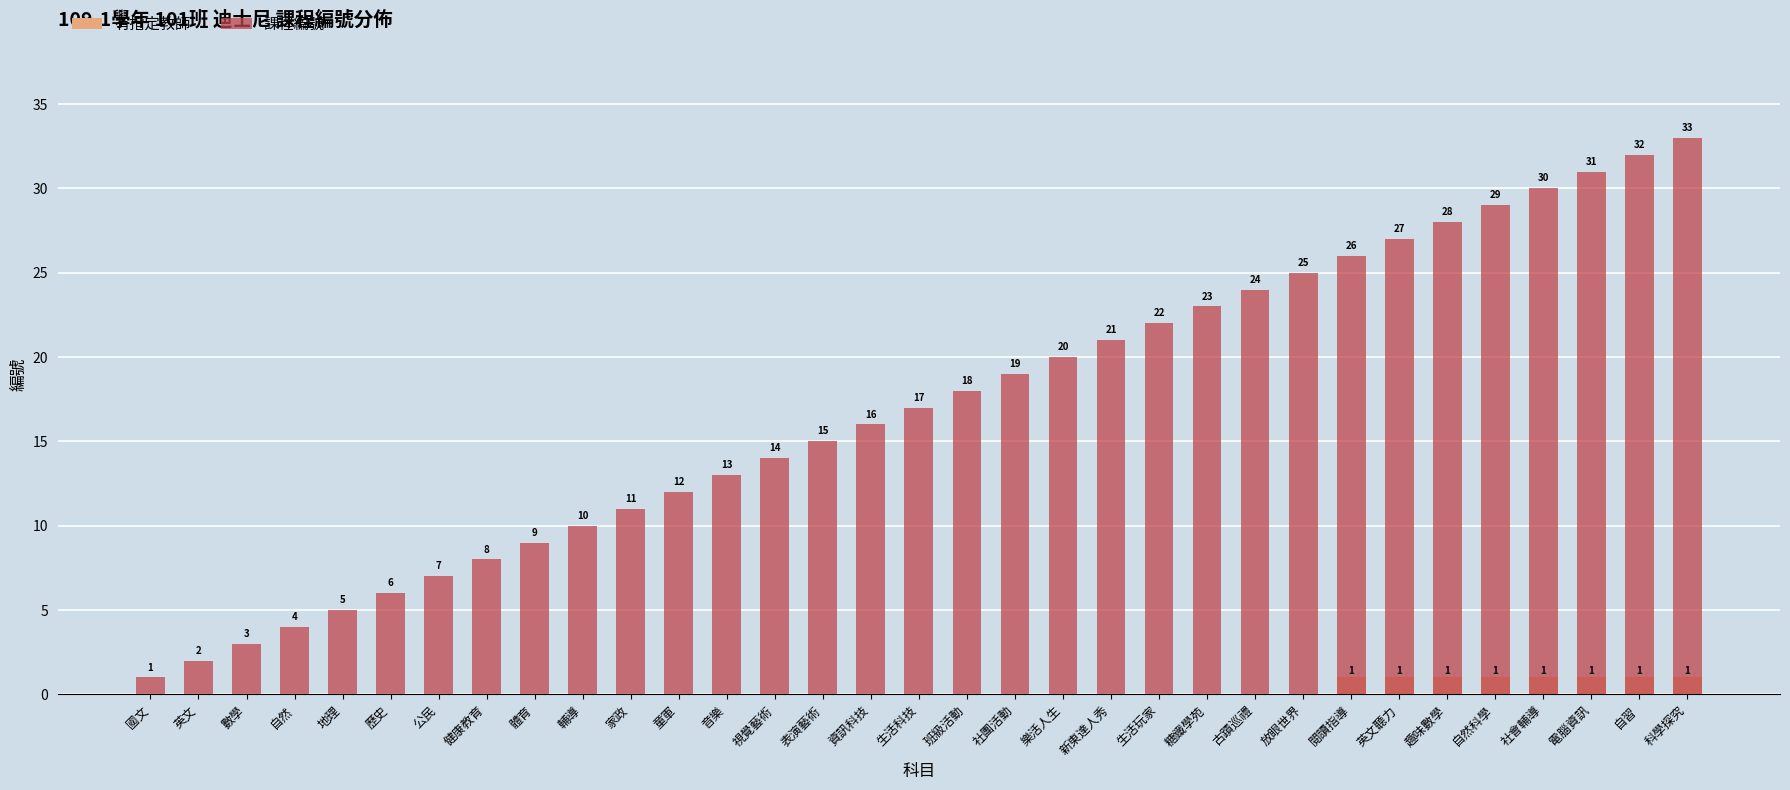

What is the spread (max minus min) of values at 地理?

5